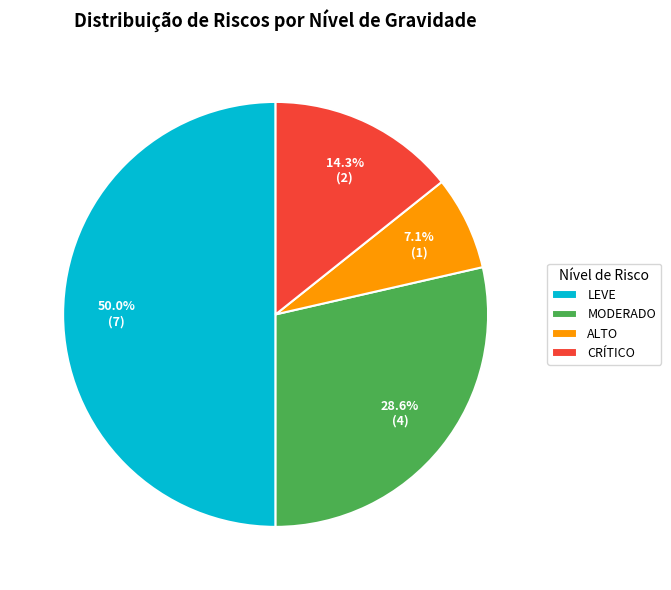

Count the number of slices in the pie.

4